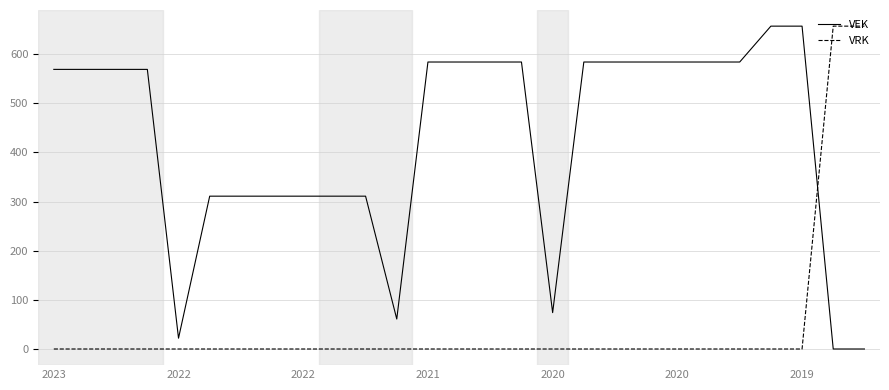

What is the maximum value shown in the chart?

657